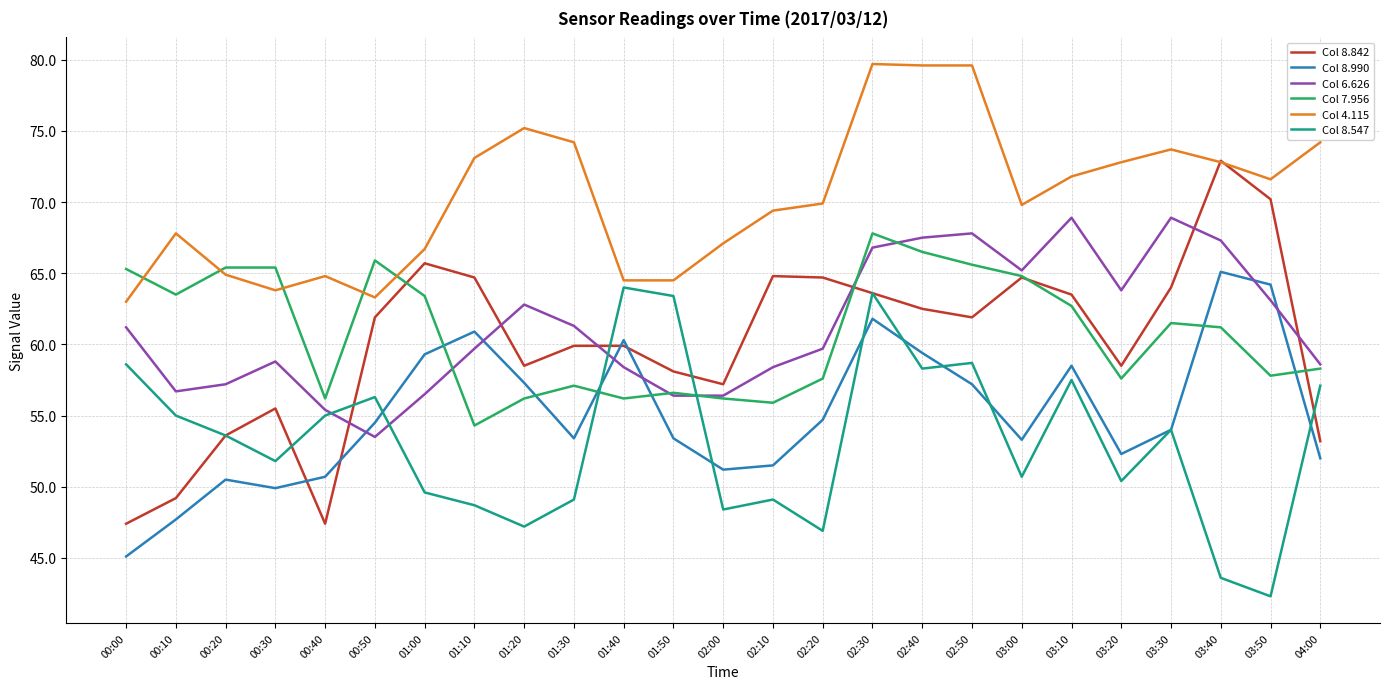

True or false: Col 8.547 has a value of 68.6 at 01:00.

False